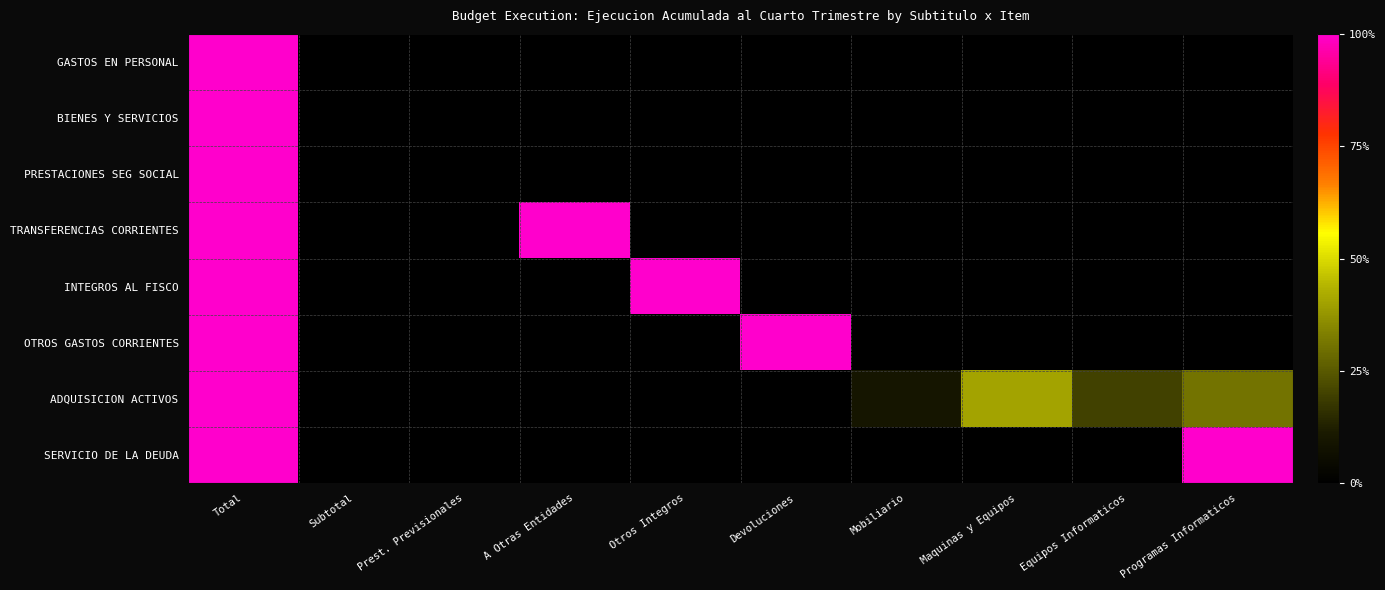

Which series has the largest range (max minus min)?

GASTOS EN PERSONAL